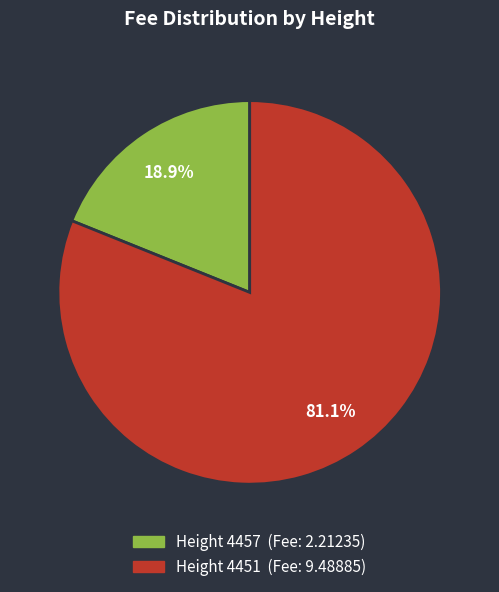

Does any single category account for the majority?

Yes